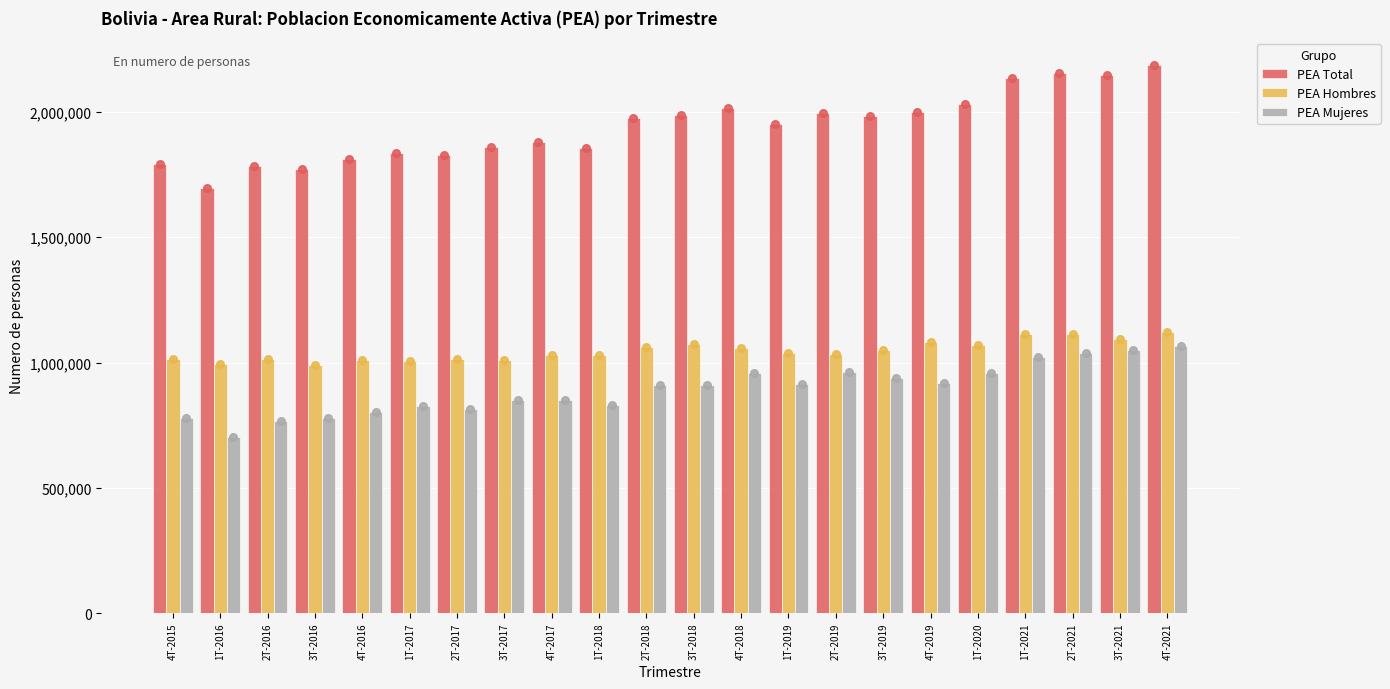

Which series contains the highest Y value?

PEA Total